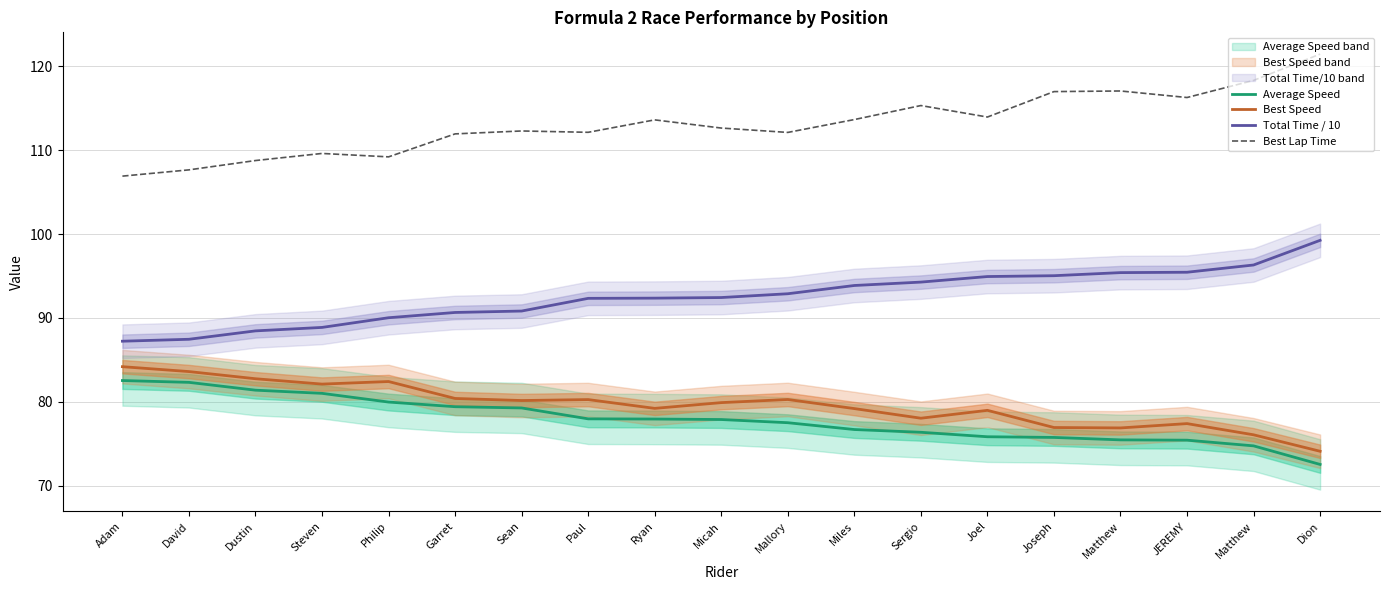

Reading right to left, what are all the values shown in this chart?

Average Speed: Dion=72.5	Matthew=74.8	JEREMY=75.4	Matthew=75.5	Joseph=75.8	Joel=75.8	Sergio=76.4	Miles=76.7	Mallory=77.5	Micah=77.9	Ryan=78.0	Paul=78.0	Sean=79.3	Garret=79.4	Philip=80.0	Steven=81.0	Dustin=81.4	David=82.3	Adam=82.5
Best Speed: Dion=74.1	Matthew=76.1	JEREMY=77.4	Matthew=76.9	Joseph=76.9	Joel=79.0	Sergio=78.1	Miles=79.2	Mallory=80.3	Micah=79.9	Ryan=79.2	Paul=80.3	Sean=80.2	Garret=80.4	Philip=82.4	Steven=82.1	Dustin=82.8	David=83.6	Adam=84.2
Total Time / 10: Dion=99.2	Matthew=96.3	JEREMY=95.4	Matthew=95.4	Joseph=95.0	Joel=94.9	Sergio=94.3	Miles=93.9	Mallory=92.9	Micah=92.4	Ryan=92.4	Paul=92.3	Sean=90.8	Garret=90.7	Philip=90.0	Steven=88.9	Dustin=88.5	David=87.5	Adam=87.2
Best Lap Time: Dion=121.4	Matthew=118.3	JEREMY=116.3	Matthew=117.0	Joseph=117.0	Joel=113.9	Sergio=115.3	Miles=113.6	Mallory=112.1	Micah=112.6	Ryan=113.6	Paul=112.1	Sean=112.3	Garret=111.9	Philip=109.2	Steven=109.6	Dustin=108.8	David=107.6	Adam=106.9